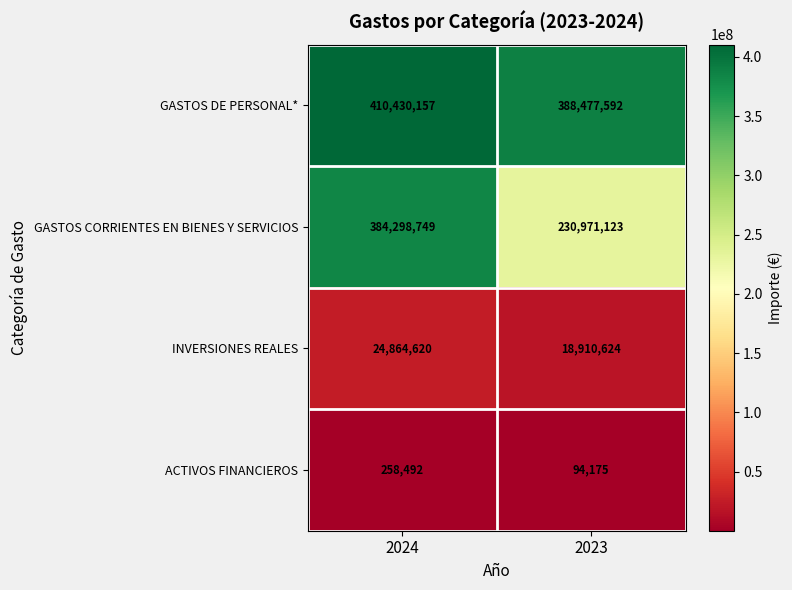

Which series has the largest total across all categories?

GASTOS DE PERSONAL*